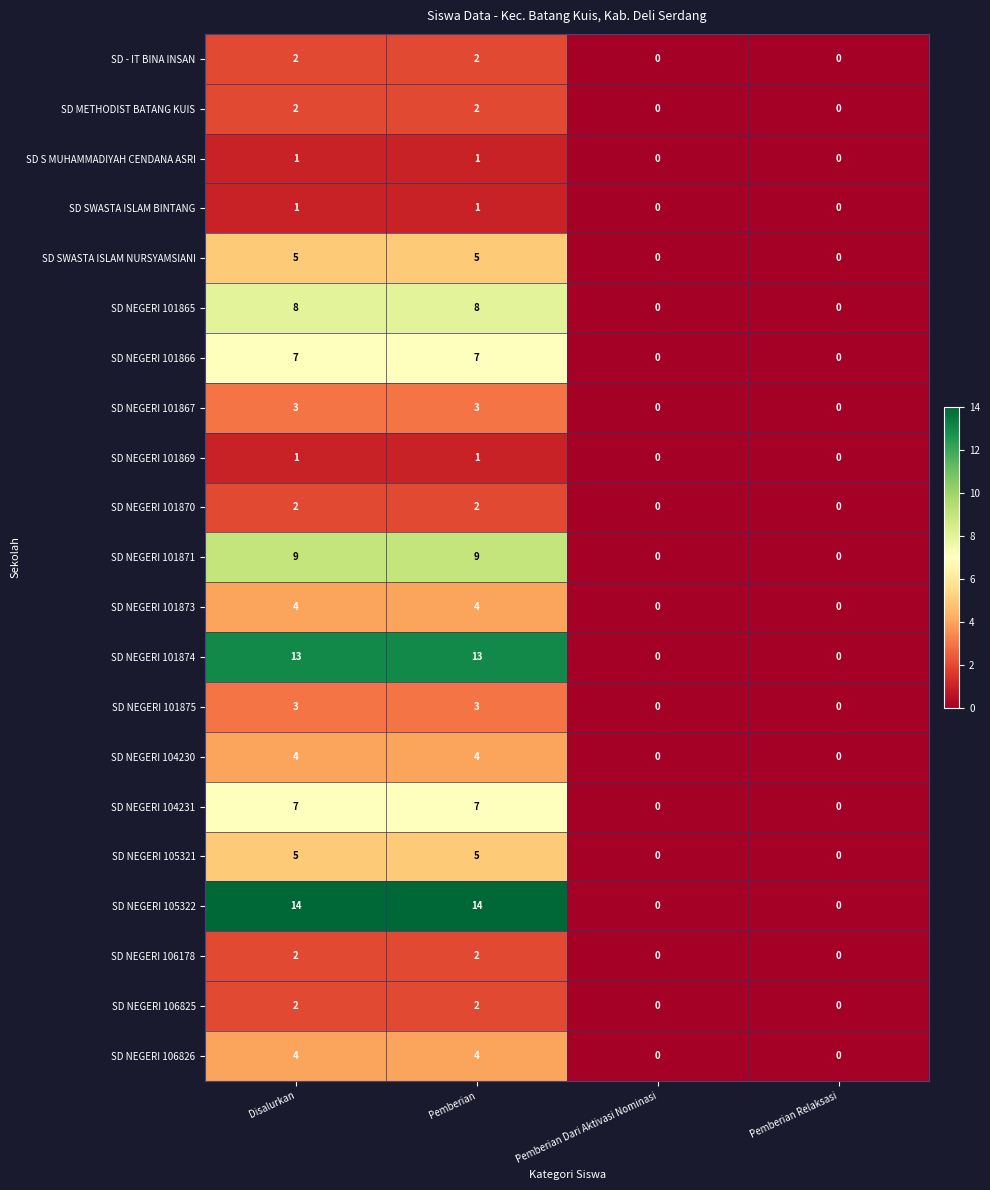

Which series has the largest total across all categories?

SD NEGERI 105322